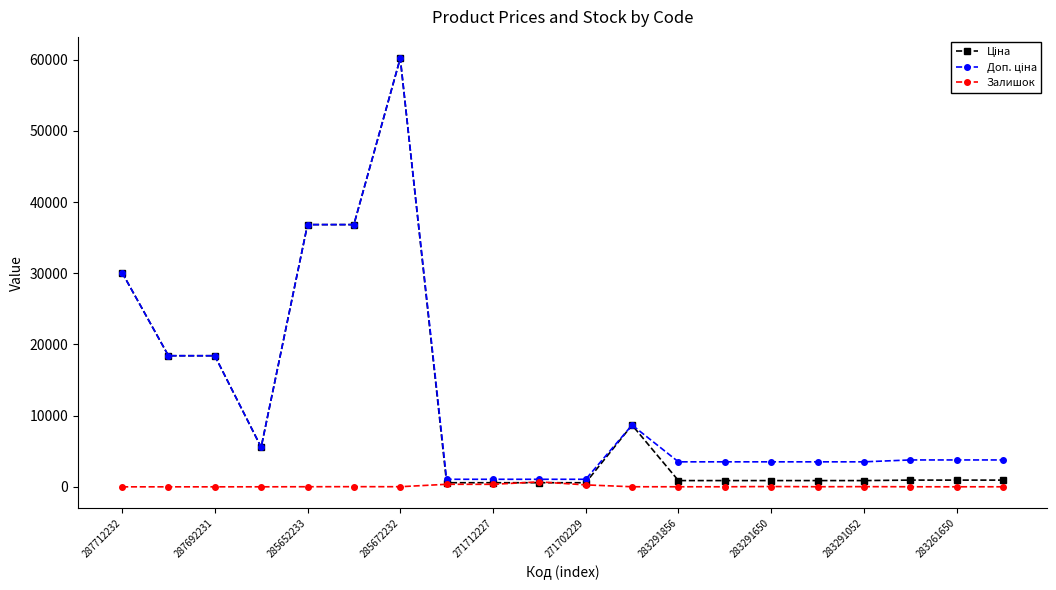

How many lines are shown in the chart?

3